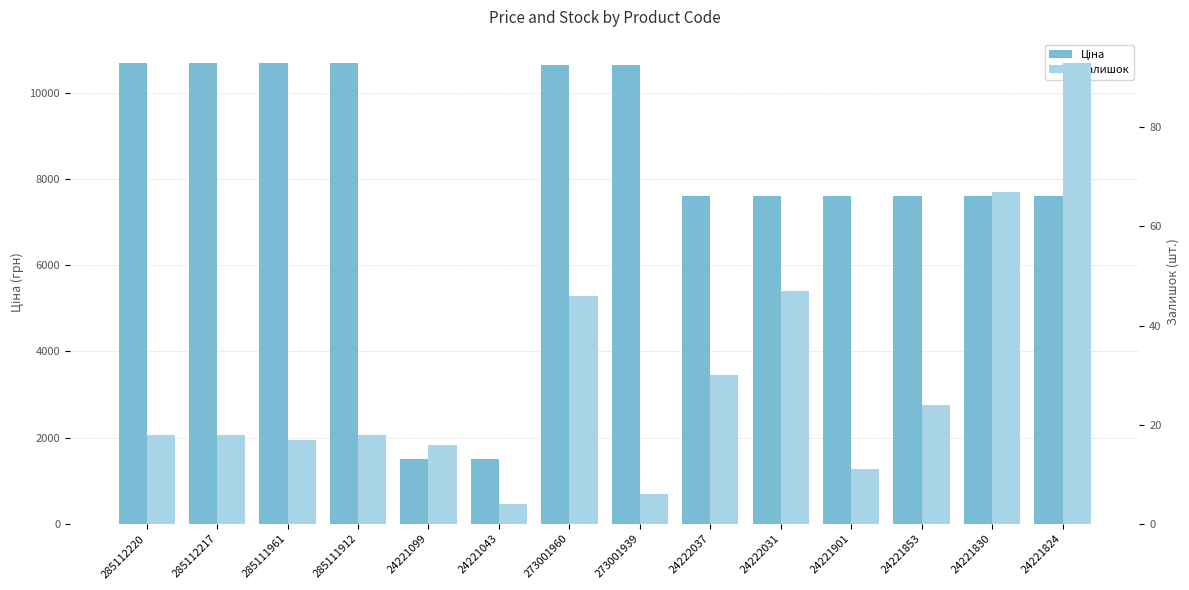

Between 24222031 and 24221824, which is larger?

24222031